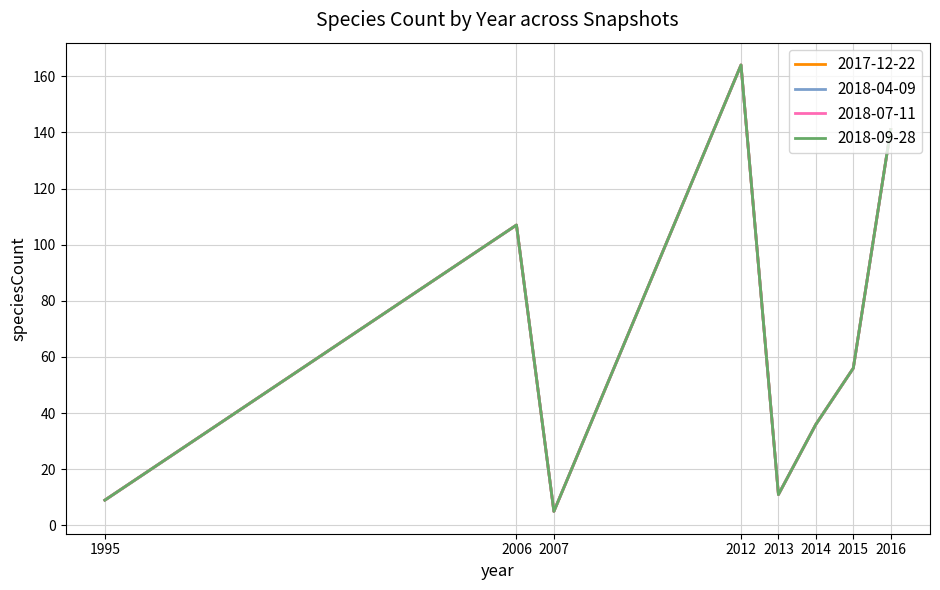

Is this an area chart (filled region under the line)?

No